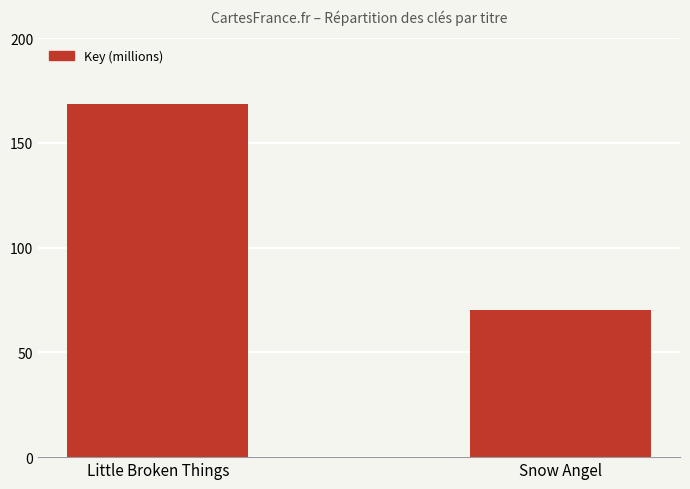

Are the bars horizontal?

No